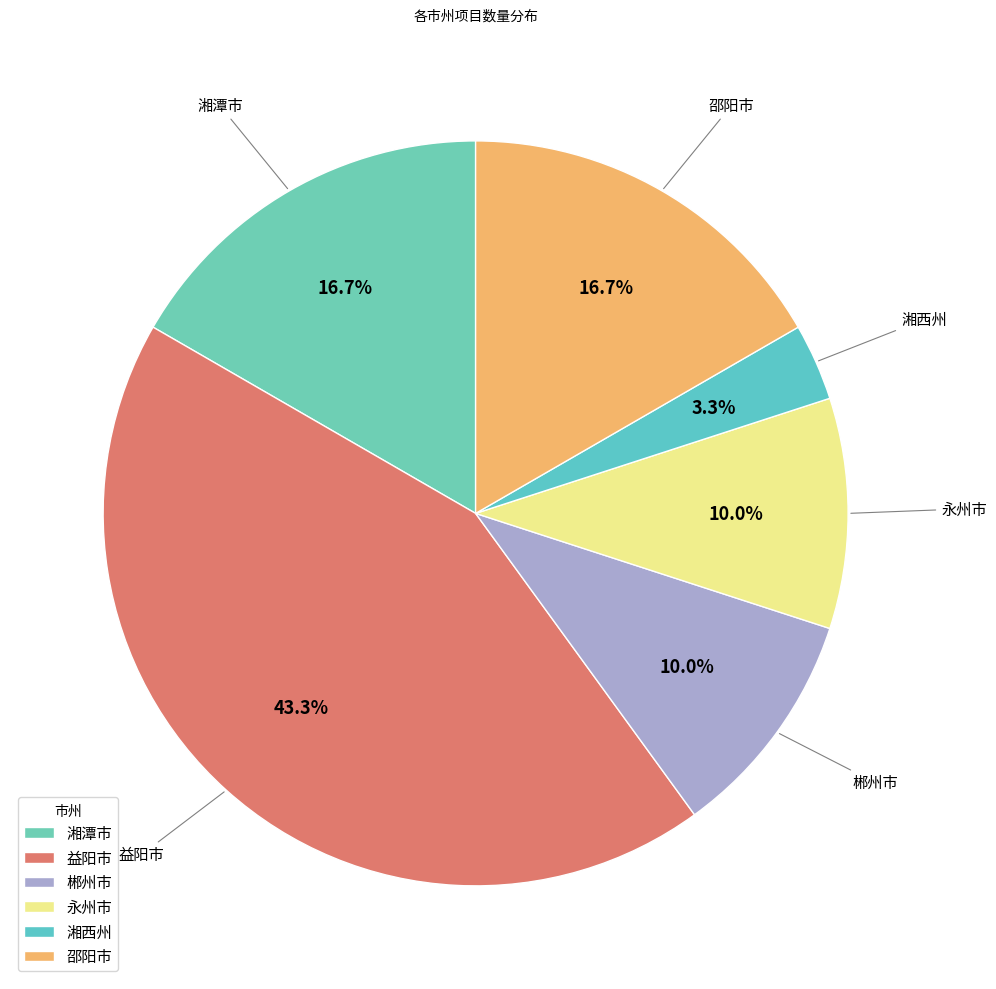

What percentage is NOT represented by 湘潭市?

83.3%